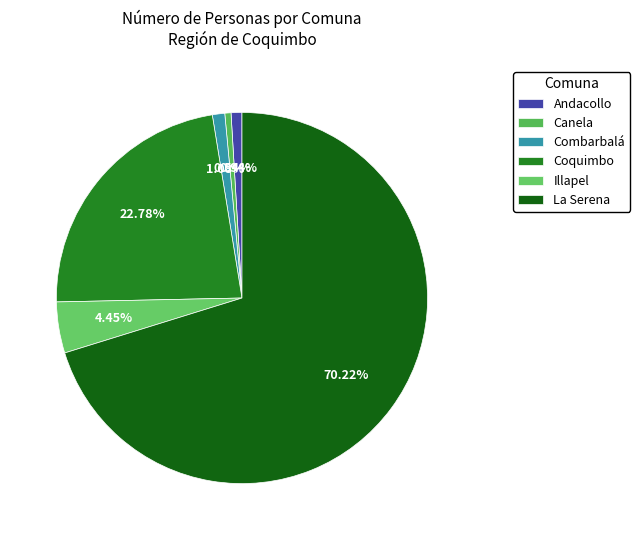

What is the total percentage of Combarbalá and Coquimbo?

23.9%